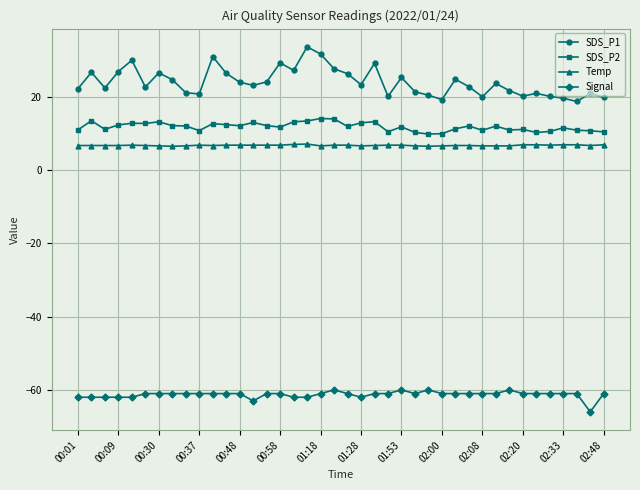

What is the minimum value shown in the chart?

-66.0